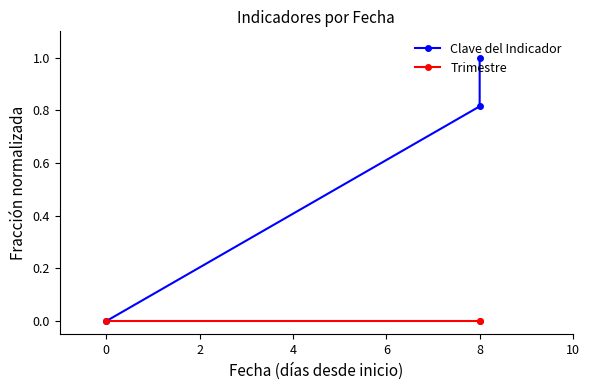

How many lines are shown in the chart?

2